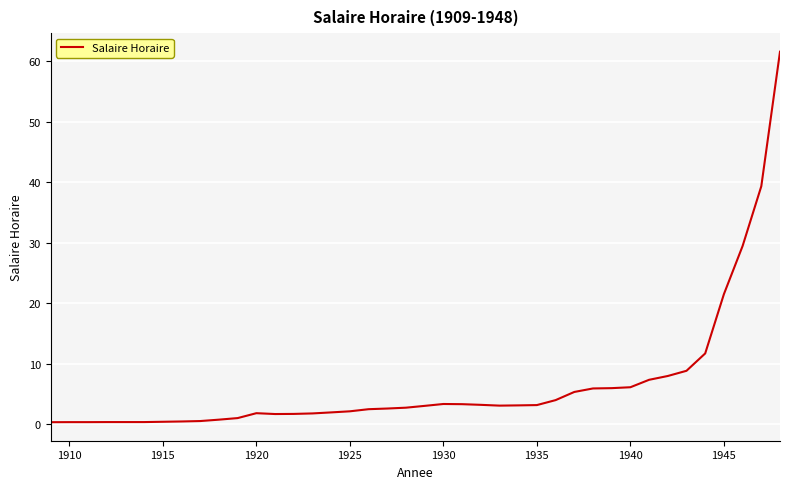

What is the difference between the maximum and minimum values?

61.3